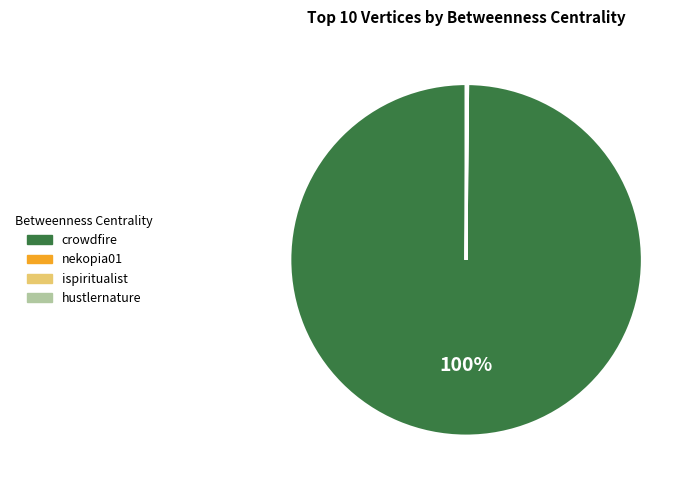

Which slice is the largest?

crowdfire